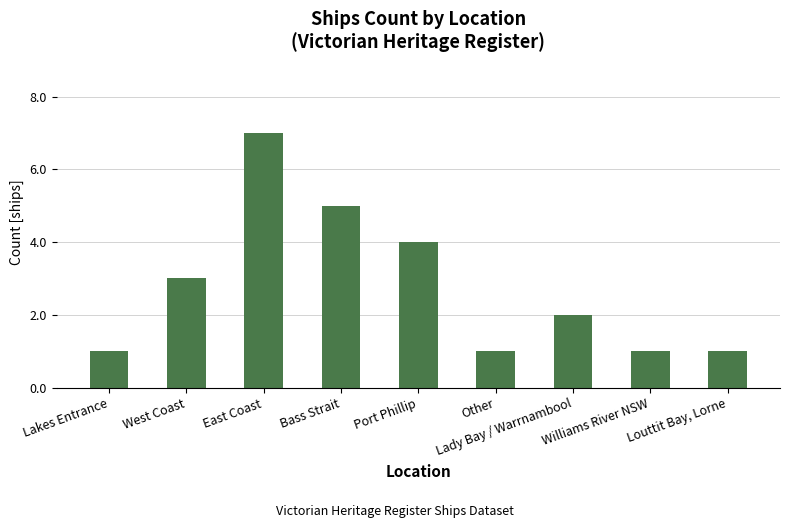

True or false: the data shows 4 at Port Phillip.

True